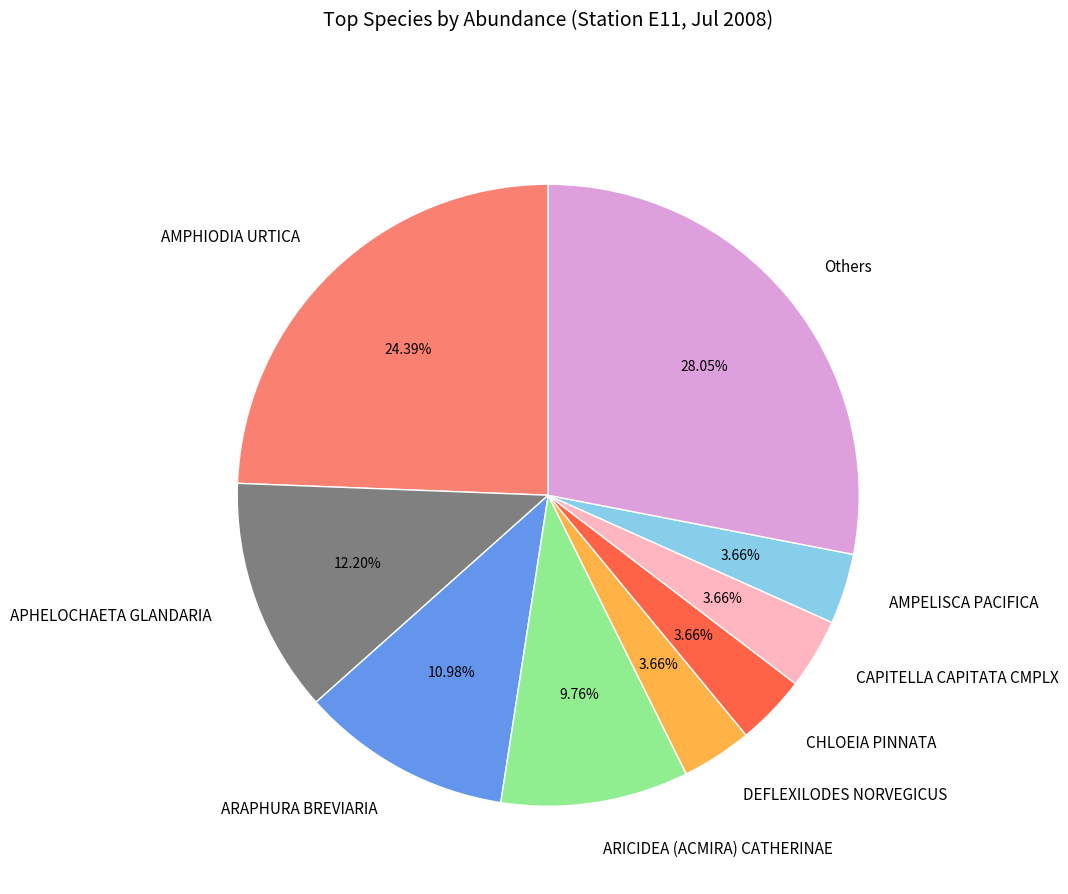

Which has a higher value, Others or APHELOCHAETA GLANDARIA?

Others